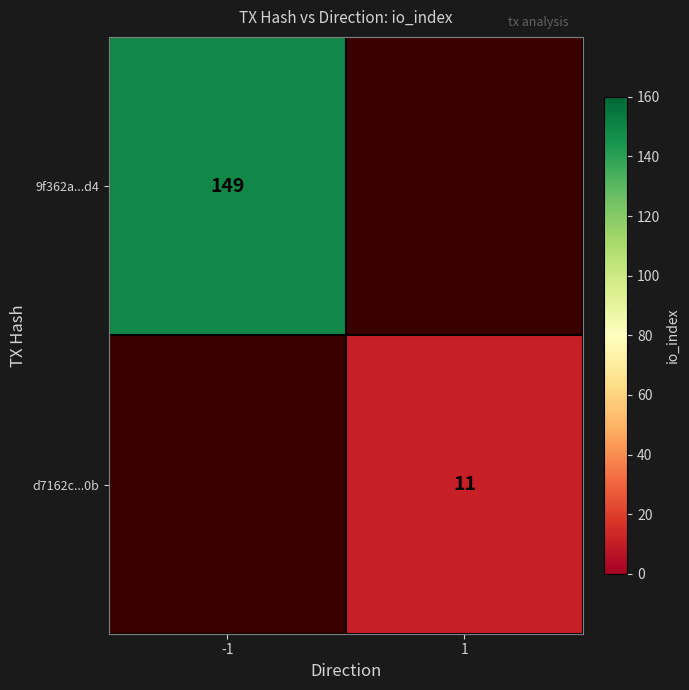

Is it true that 9f362a...d4 equals 149 at -1?

True